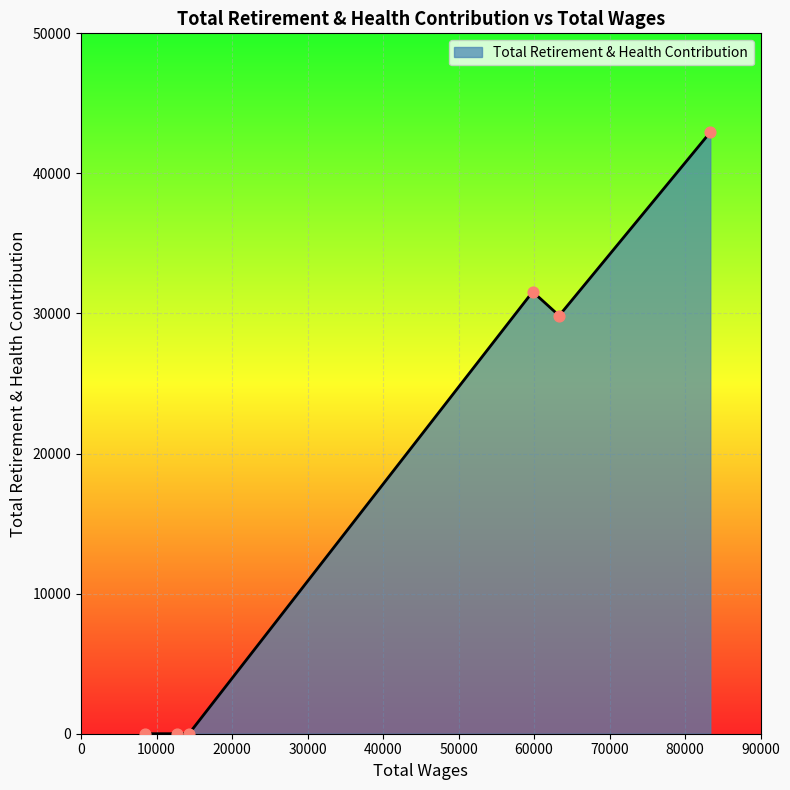

What is the maximum value shown in the chart?

42943